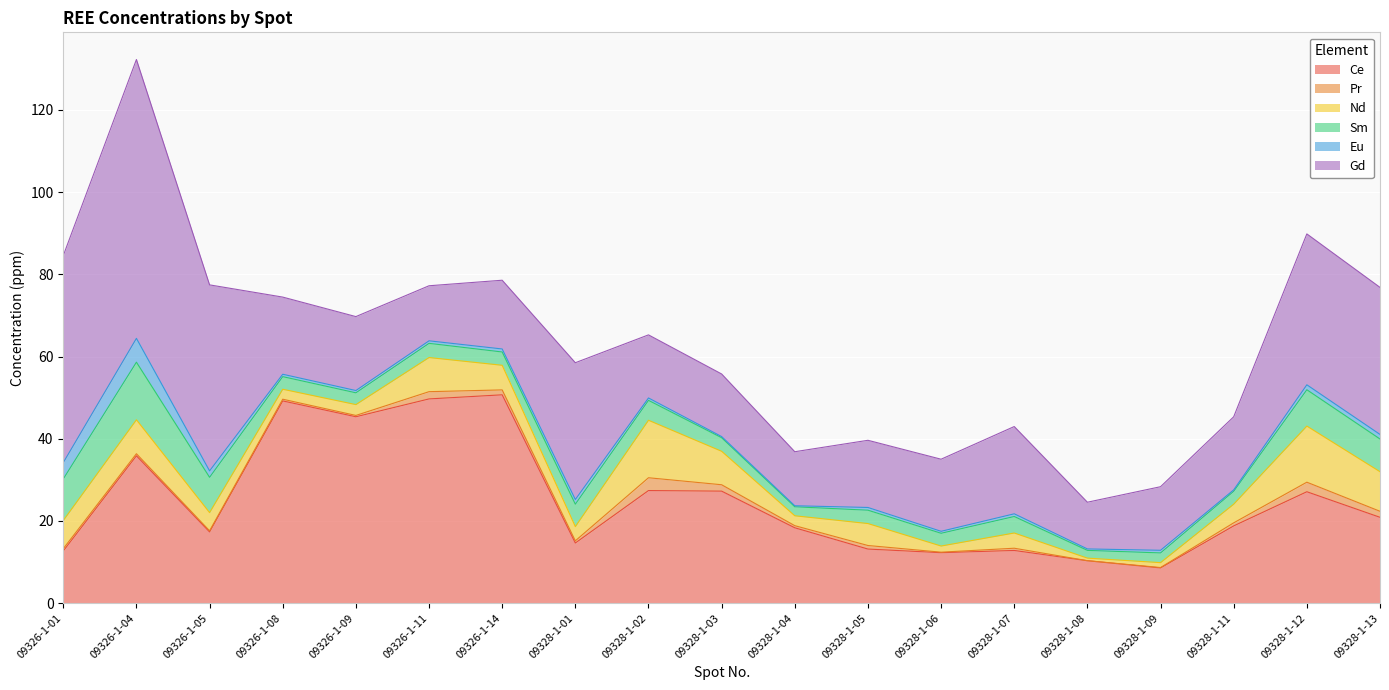

At which category is the sum across all series the highest?

09326-1-04